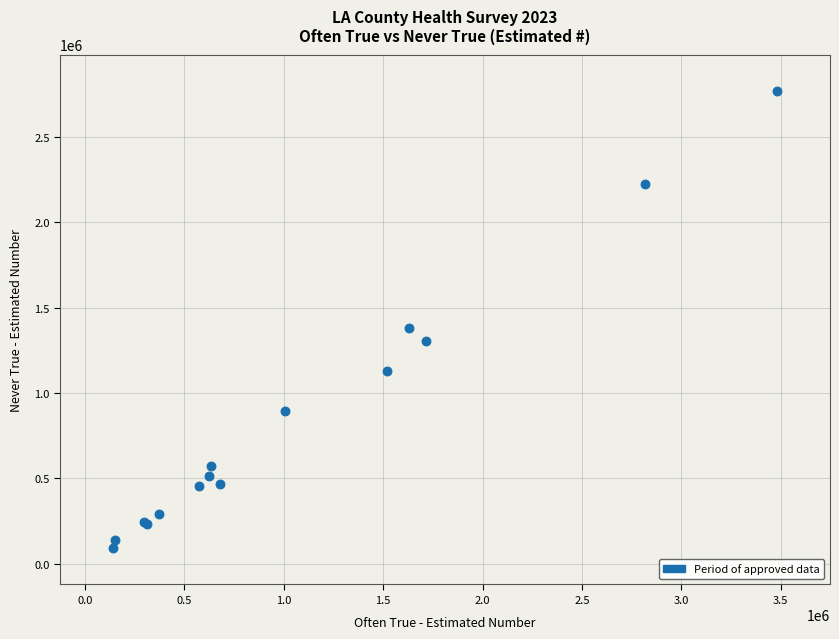

What Y value in the scatter plot is closest to 1430500?

1379000